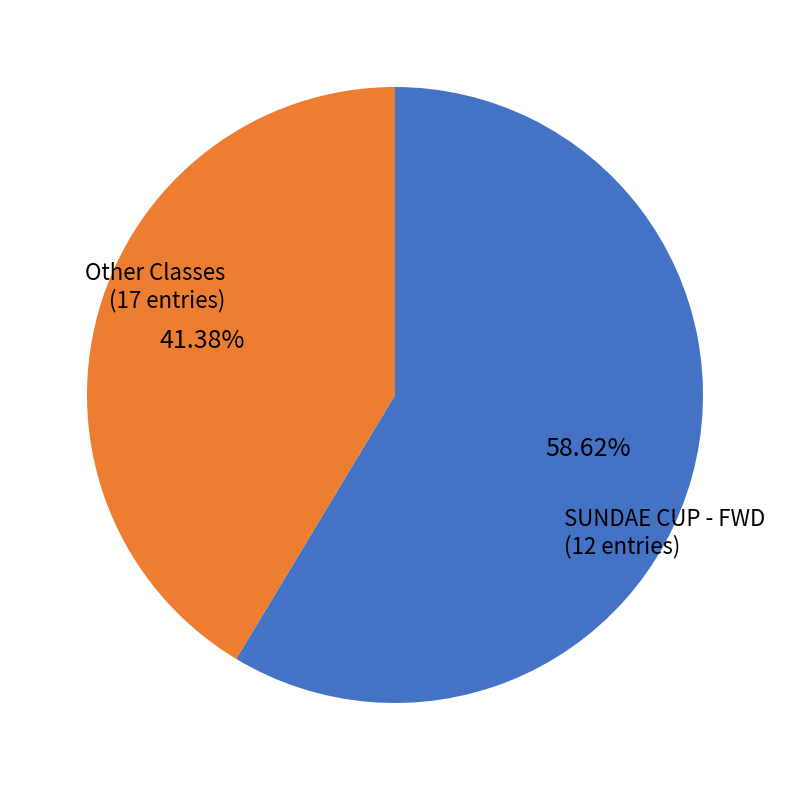

Is there any slice that represents more than half of the pie?

Yes